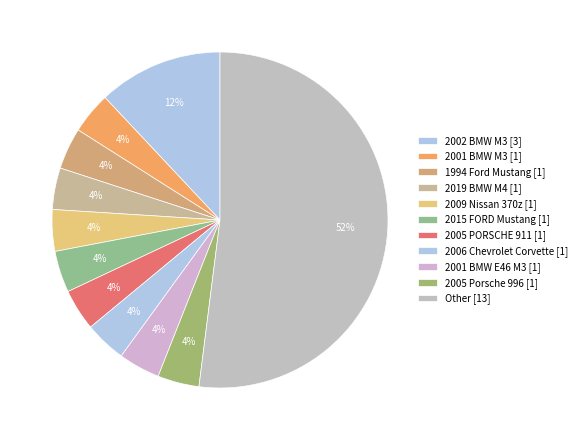

How many segments does this pie chart have?

11